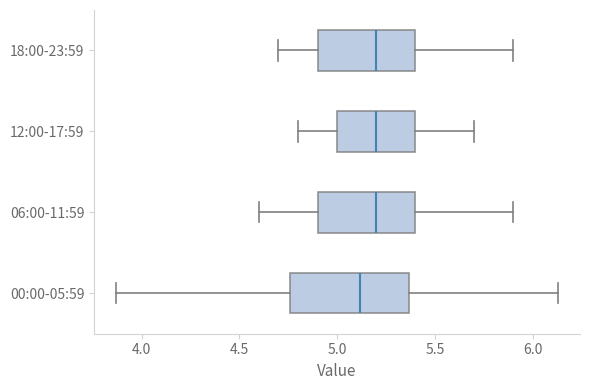

Which box's median line is the furthest to the left?

00:00-05:59